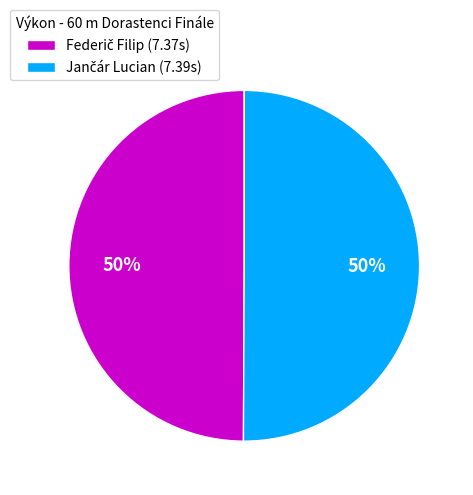

How many segments does this pie chart have?

2